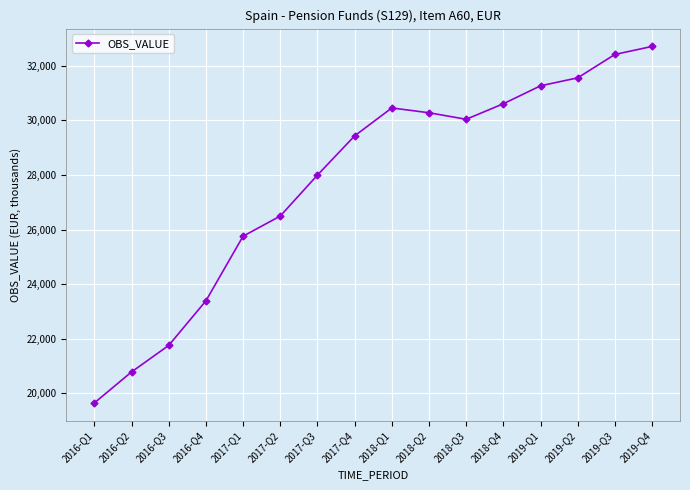

What is the change in value from 2018-Q4 to 2019-Q1?

+657